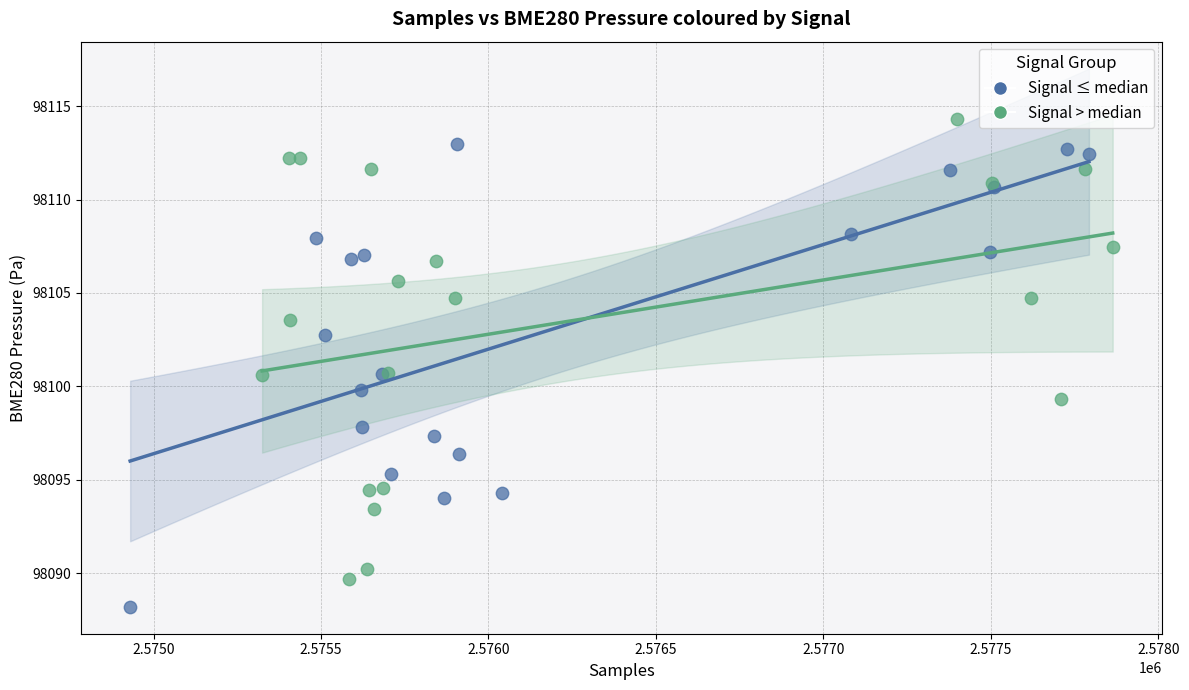

Which series contains the highest Y value?

Signal > median